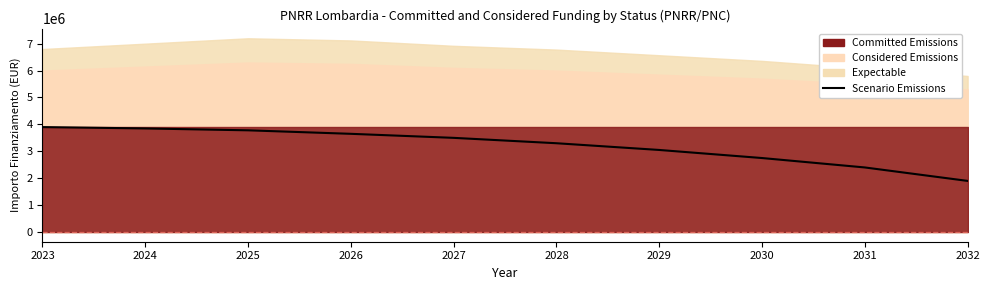

What value does the data have at 2029?

3050000